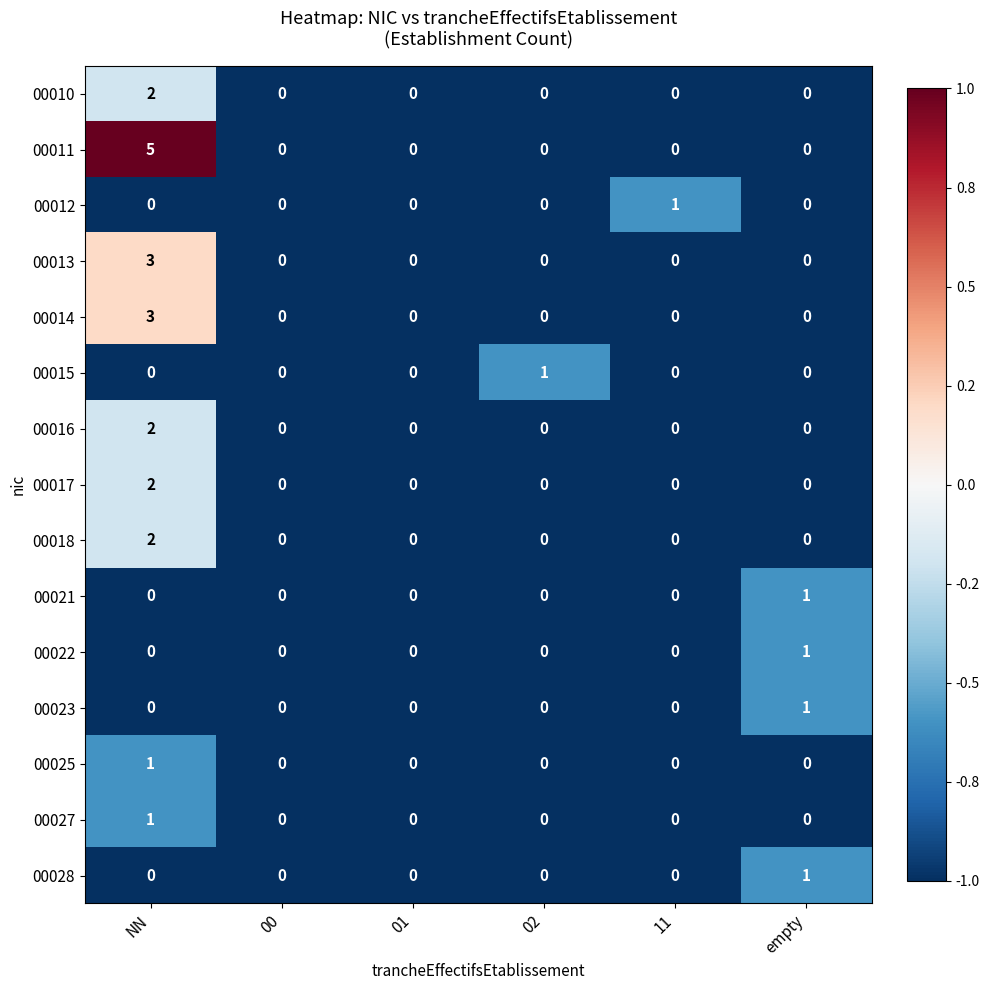

The 00013 series shows 2 at 00. True or false?

False